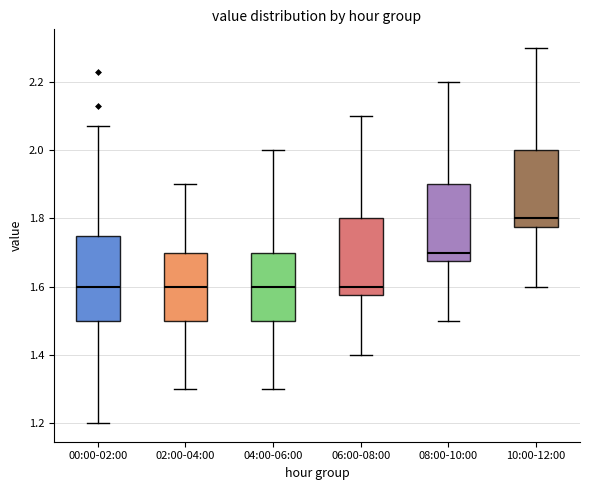

Comparing the boxes themselves (not the whiskers), which one is the tallest?

00:00-02:00